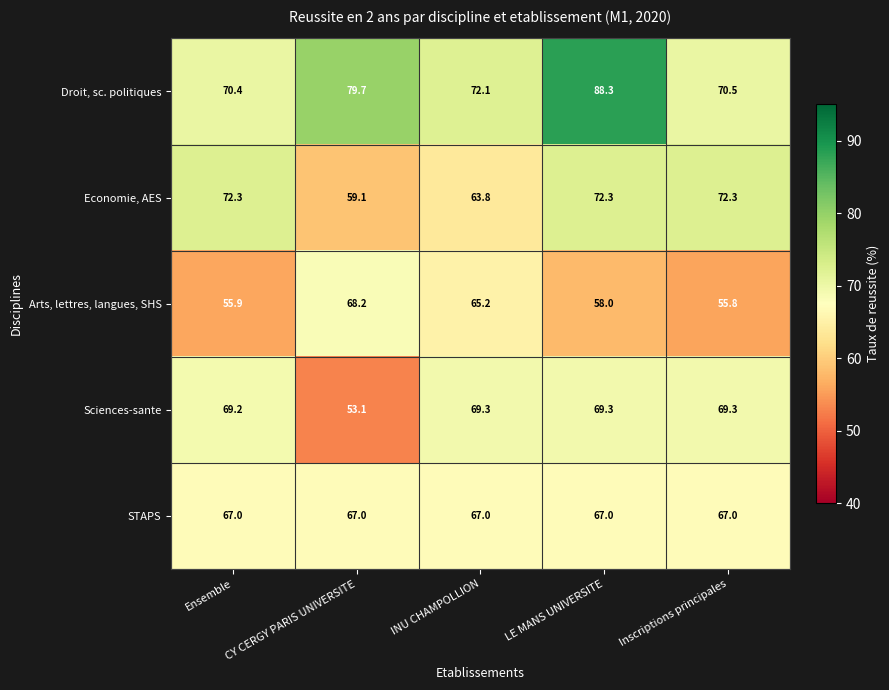

What is the difference between the second highest and minimum values in the Sciences-sante series?

16.2